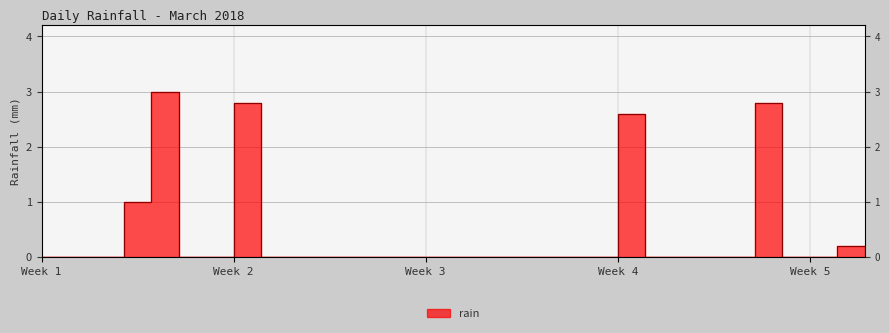

Reading left to right, transcribe all the data shown in this chart.

0.0	0.0	0.0	0.0	1.0	3.0	0.0	0.0	2.8	0.0	0.0	0.0	0.0	0.0	0.0	0.0	0.0	0.0	0.0	0.0	0.0	0.0	2.6	0.0	0.0	0.0	0.0	2.8	0.0	0.0	0.2